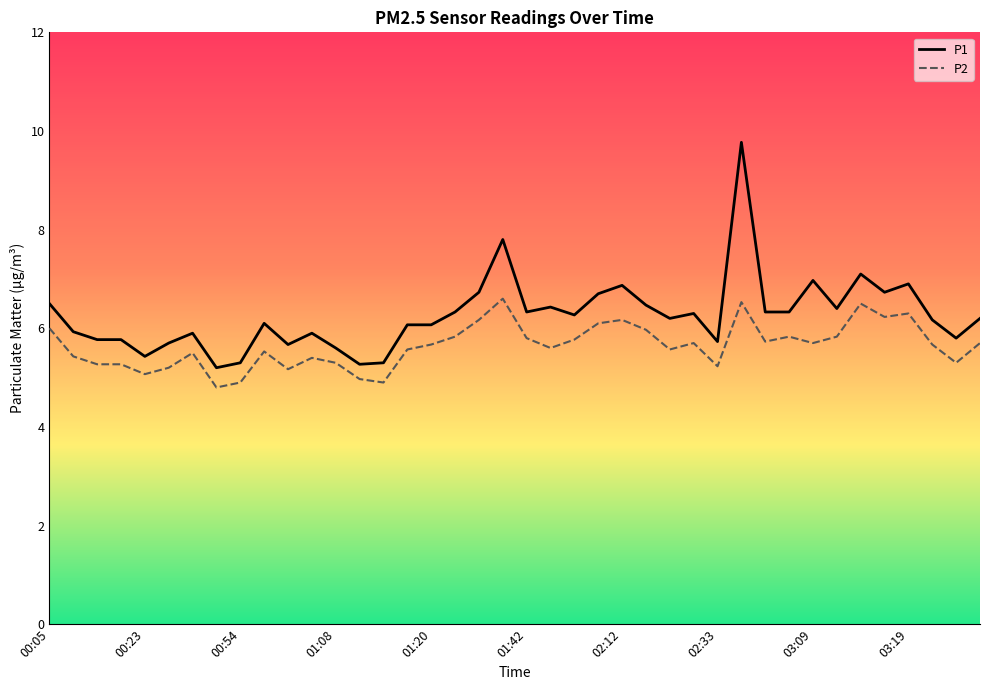

Is this an area chart (filled region under the line)?

No